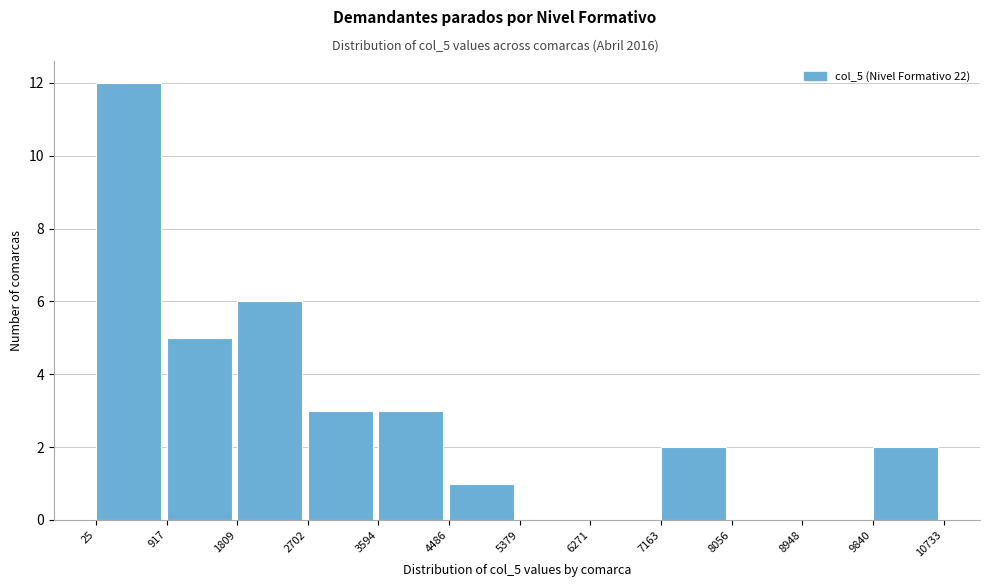

Over which range of the x-axis is the bar tallest?

25 to 917